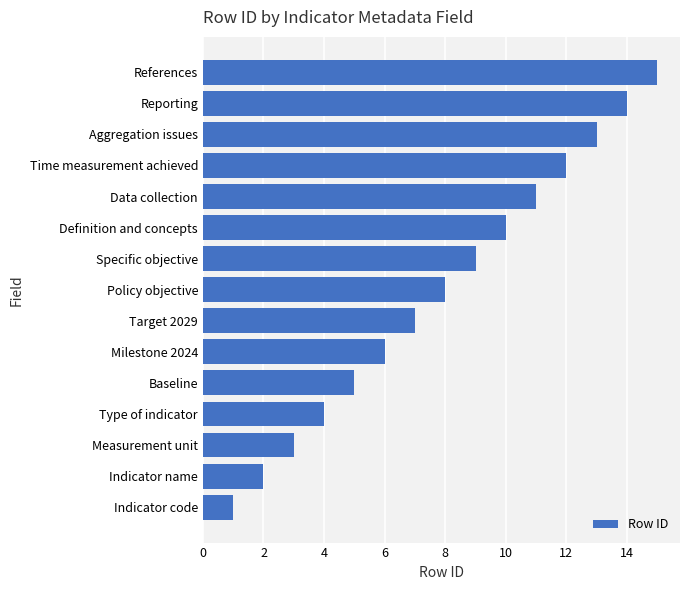

Read the value at Aggregation issues.

13